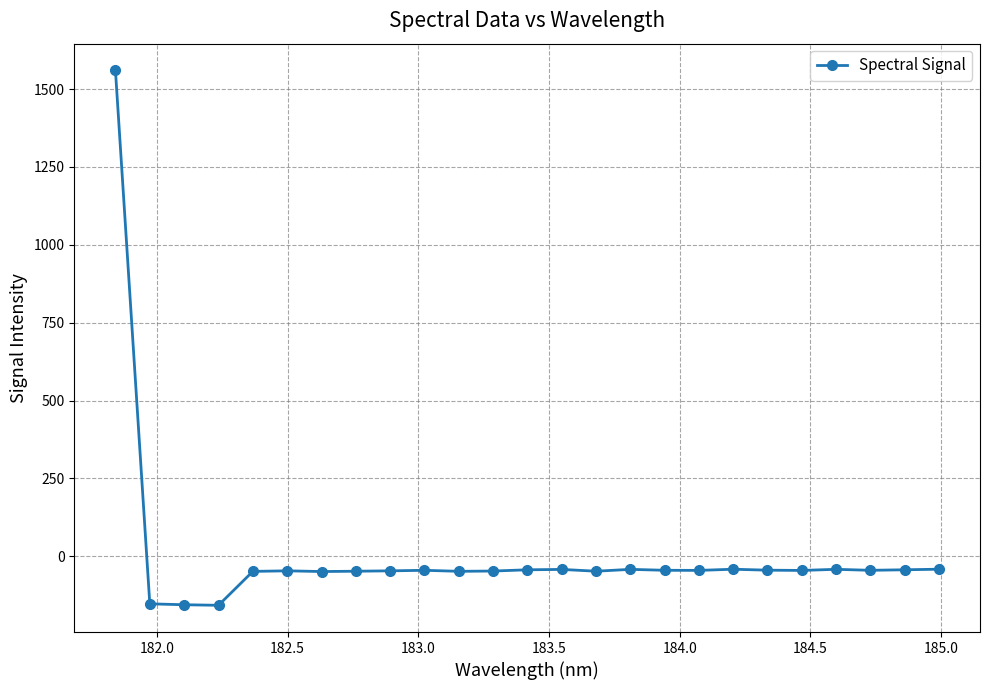

What is the greatest value displayed?

1560.0